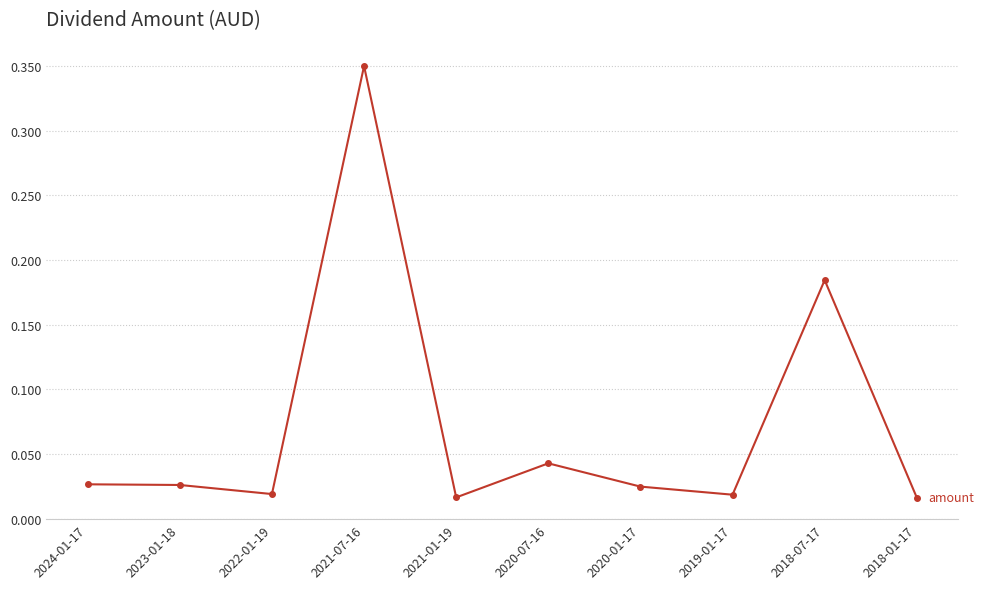

True or false: the data has more than 1 interior local peaks.

True